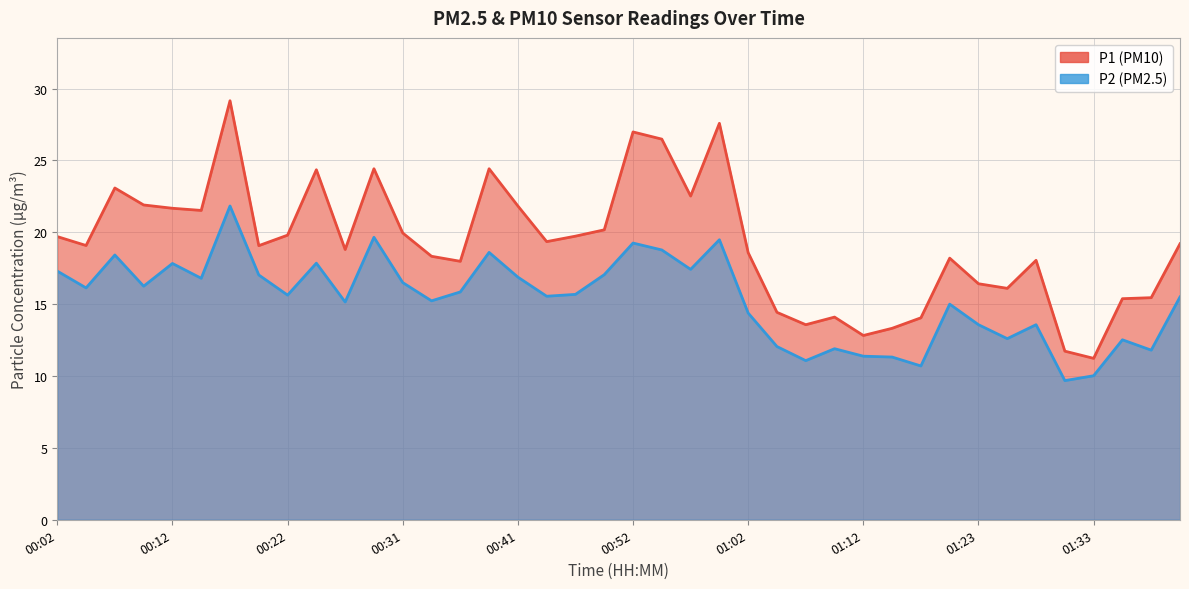

What are all the series names shown in the legend?

P1, P2